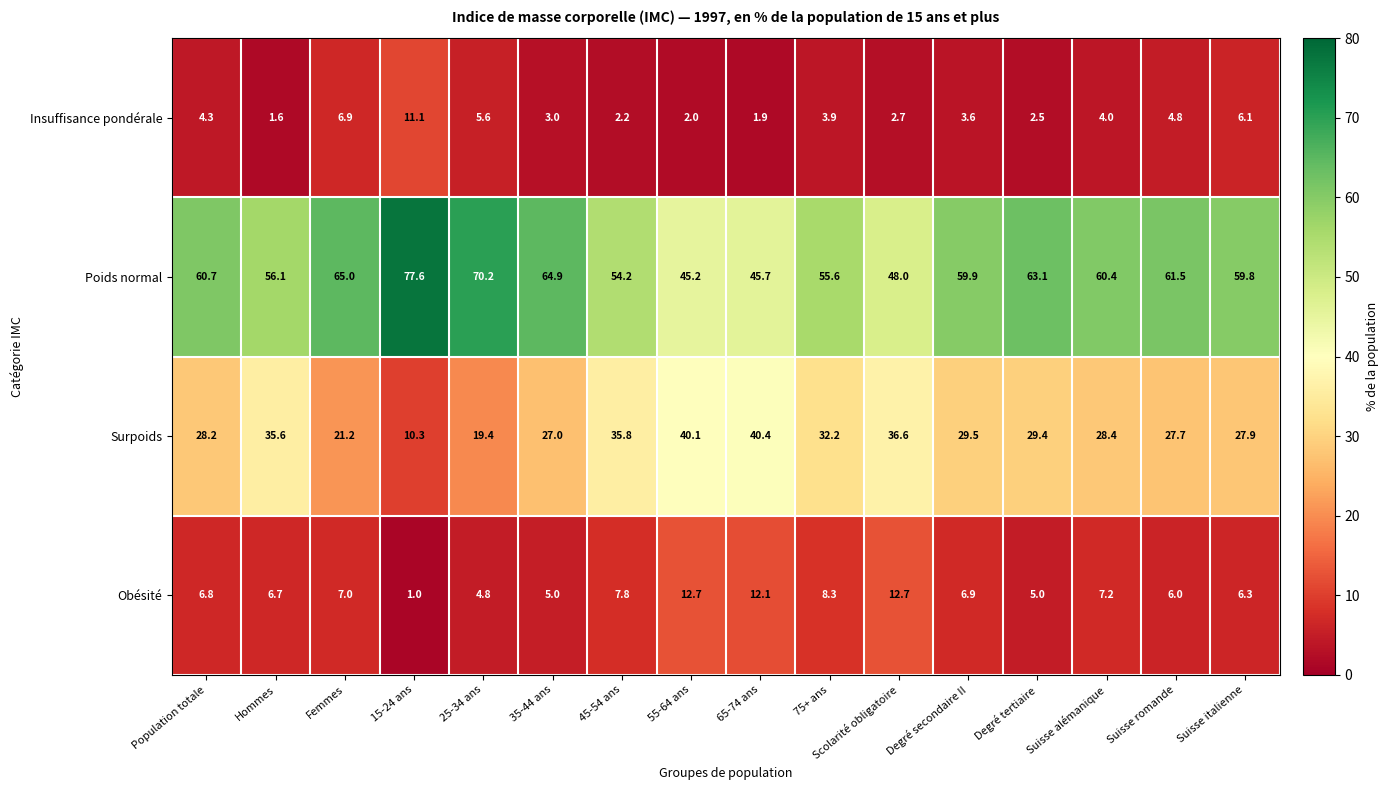

Rank the series at 55-64 ans from lowest to highest value.

Insuffisance pondérale, Obésité, Surpoids, Poids normal